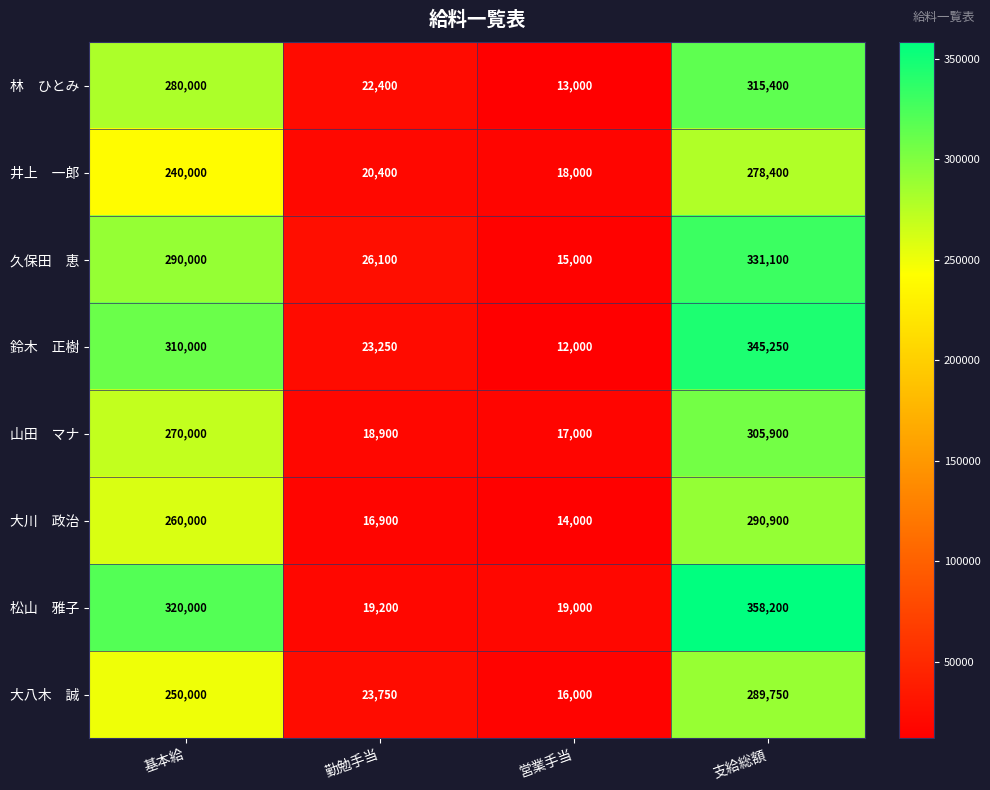

What is the maximum value shown in the chart?

358200